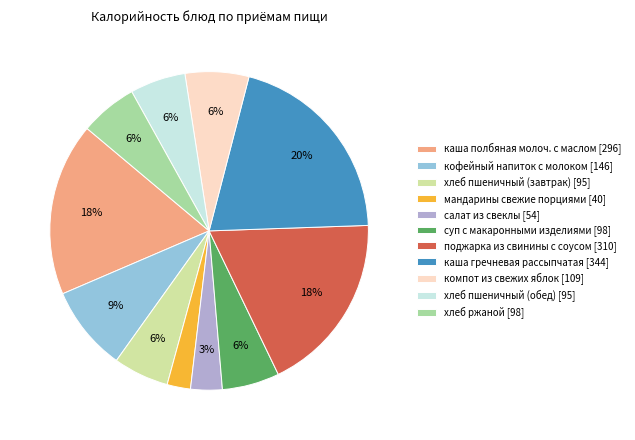

How many segments does this pie chart have?

11